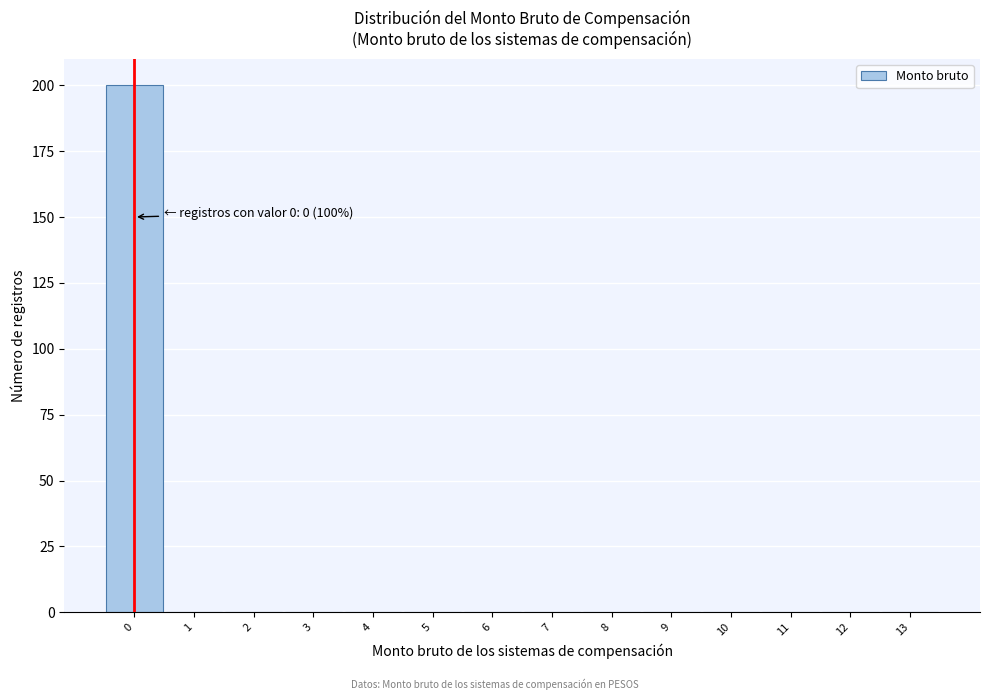

Which range on the x-axis has the tallest bar?

-0.5 to 0.5